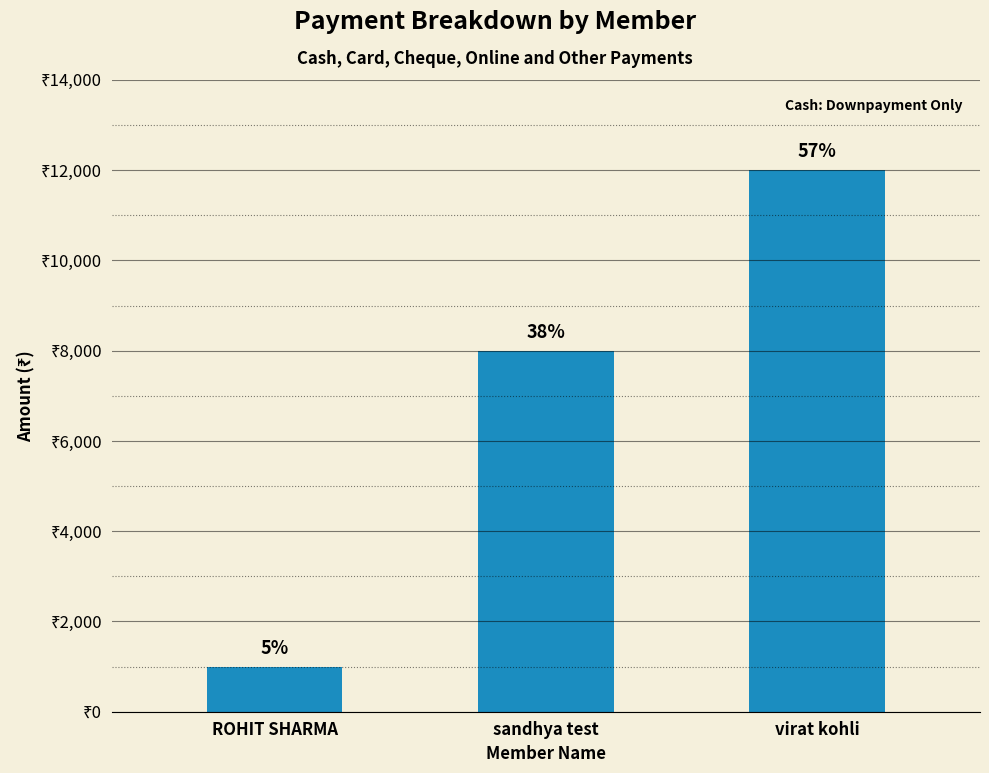

Are the bars horizontal?

No